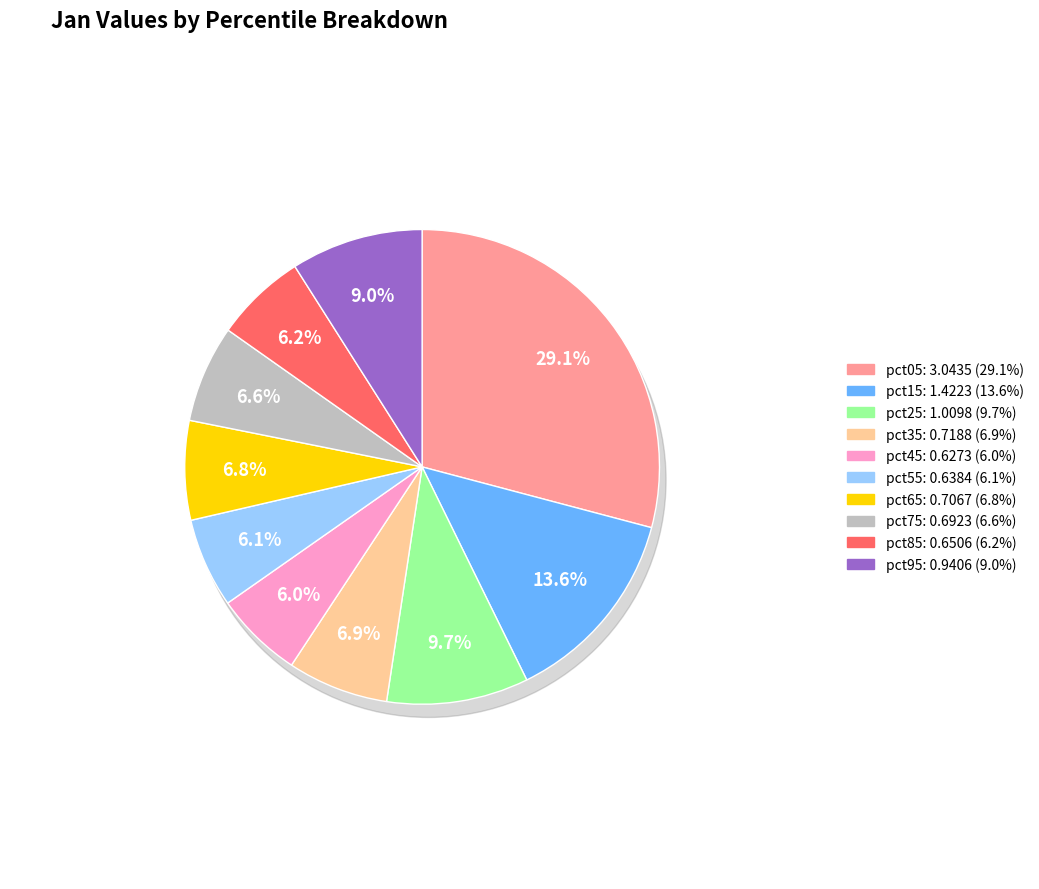

Combined, what portion of the pie is pct65 and pct95?

15.8%